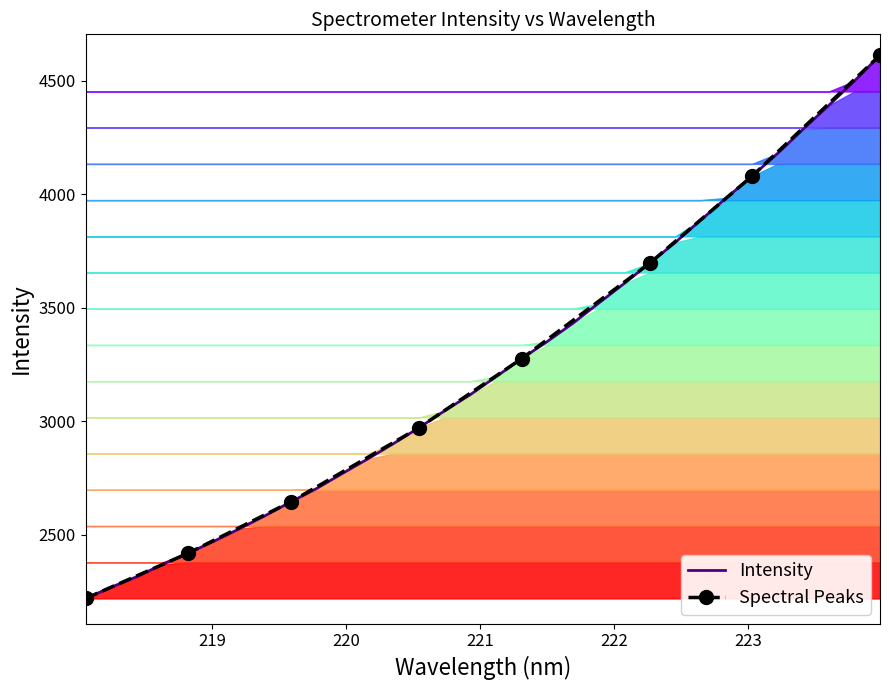

Rank the categories by value from lowest to highest.

218.0596, 218.2508, 218.442, 218.6332, 218.8244, 219.0156, 219.2067, 219.3979, 219.589, 219.7801, 219.9712, 220.1623, 220.3533, 220.5444, 220.7354, 220.9264, 221.1174, 221.3083, 221.4993, 221.6902, 221.8812, 222.0721, 222.263, 222.4538, 222.6447, 222.8355, 223.0264, 223.2172, 223.408, 223.5987, 223.7895, 223.9802